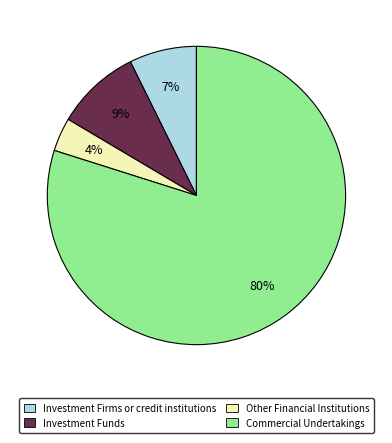

Is there a majority slice in this chart?

Yes